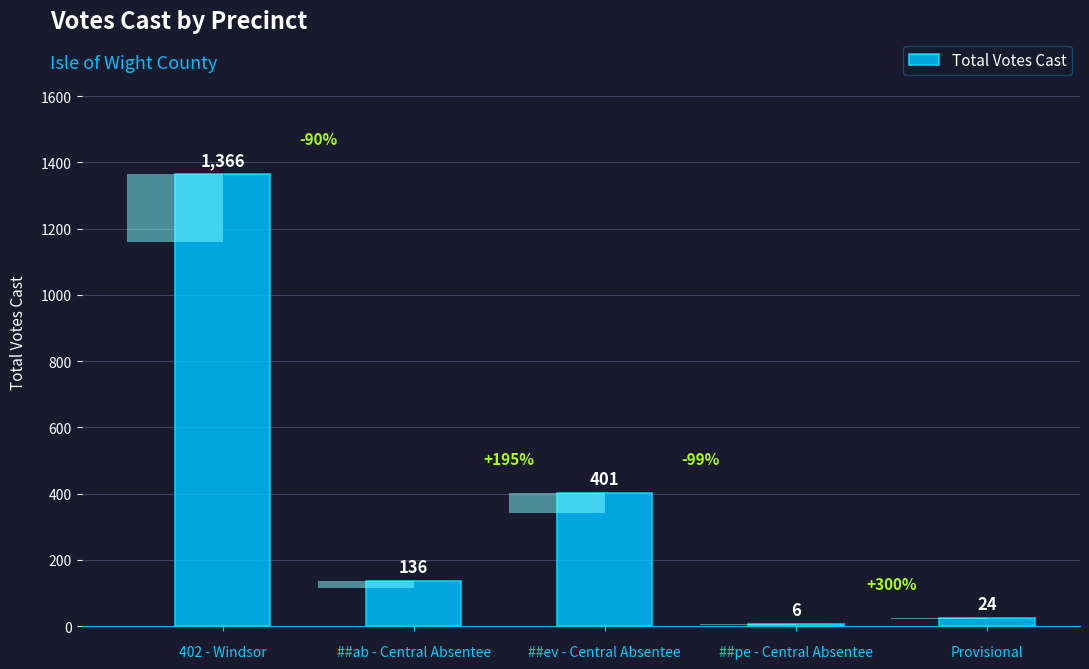

Reading left to right, list all the values displayed in this chart.

1366	136	401	6	24